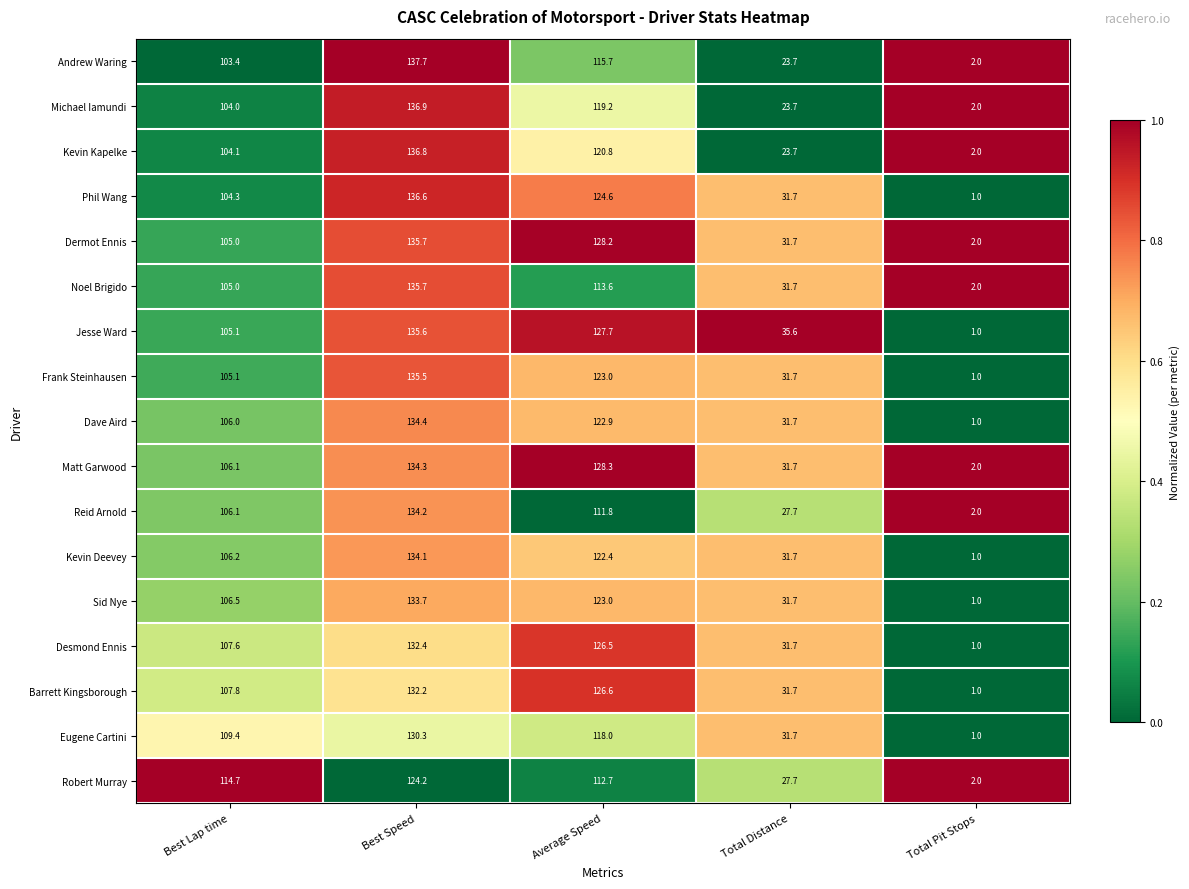

Which series has the largest total across all categories?

Jesse Ward